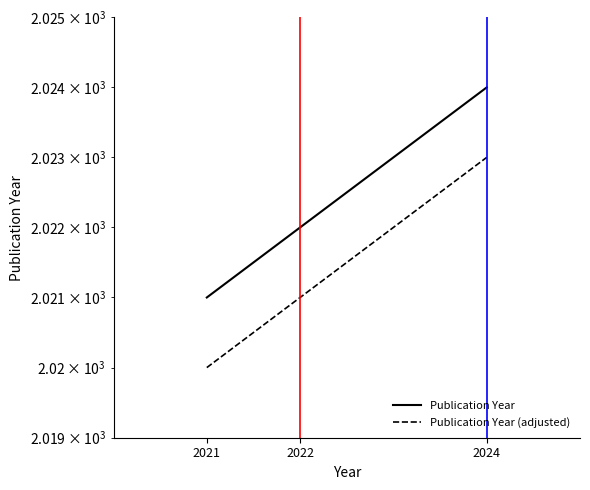

List the series in order of their overall mean, highest first.

Publication Year, Publication Year (adjusted)